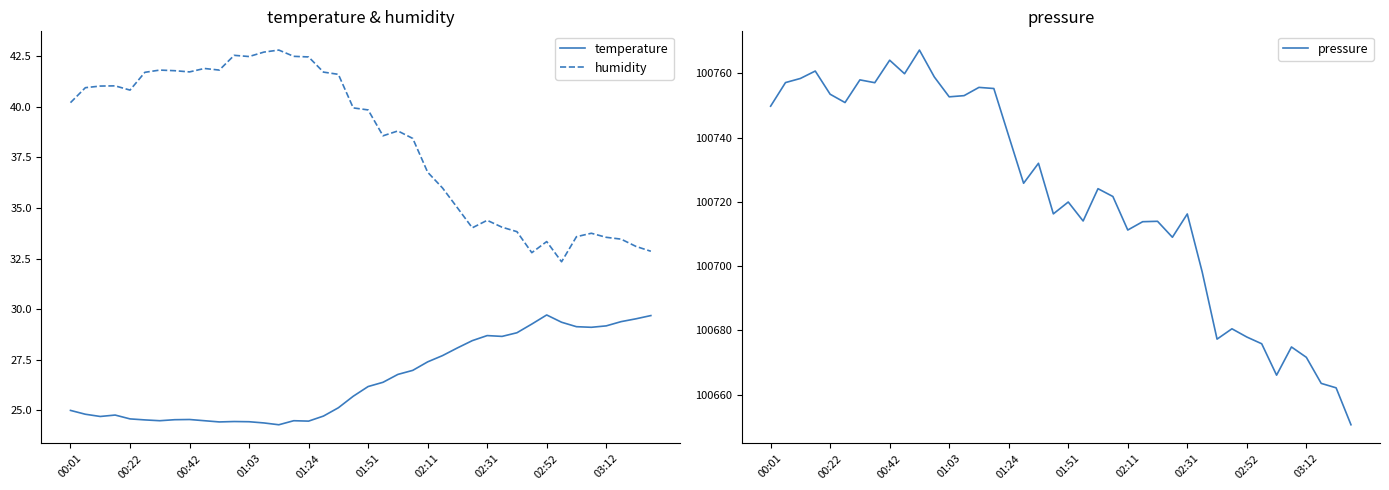

In temperature, how many points are higher than both neighbors (excluding endpoints)?

6